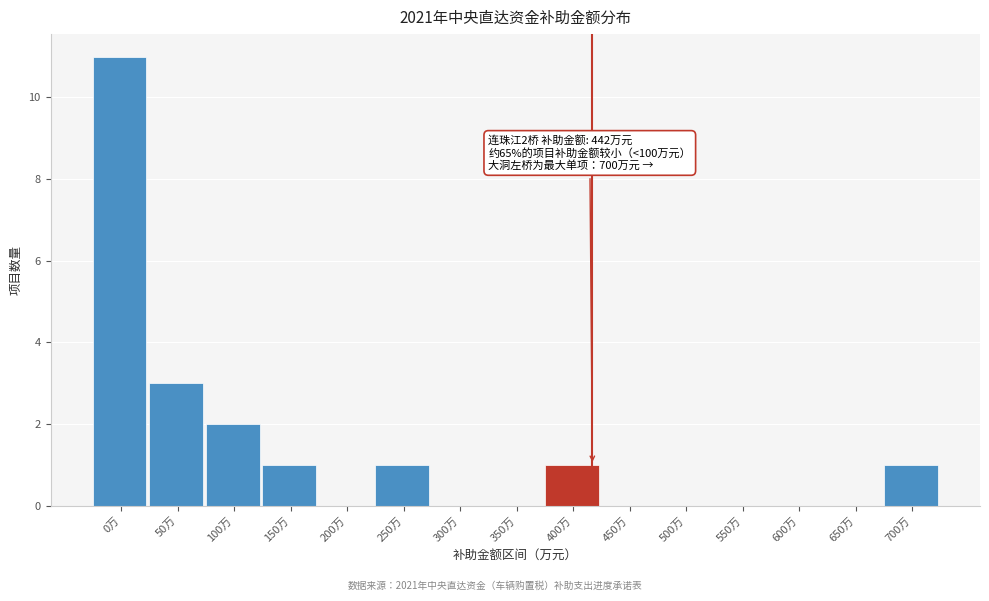

Reading left to right, extract all data points from this chart.

0万=11	50万=3	100万=2	150万=1	200万=0	250万=1	300万=0	350万=0	400万=1	450万=0	500万=0	550万=0	600万=0	650万=0	700万=1